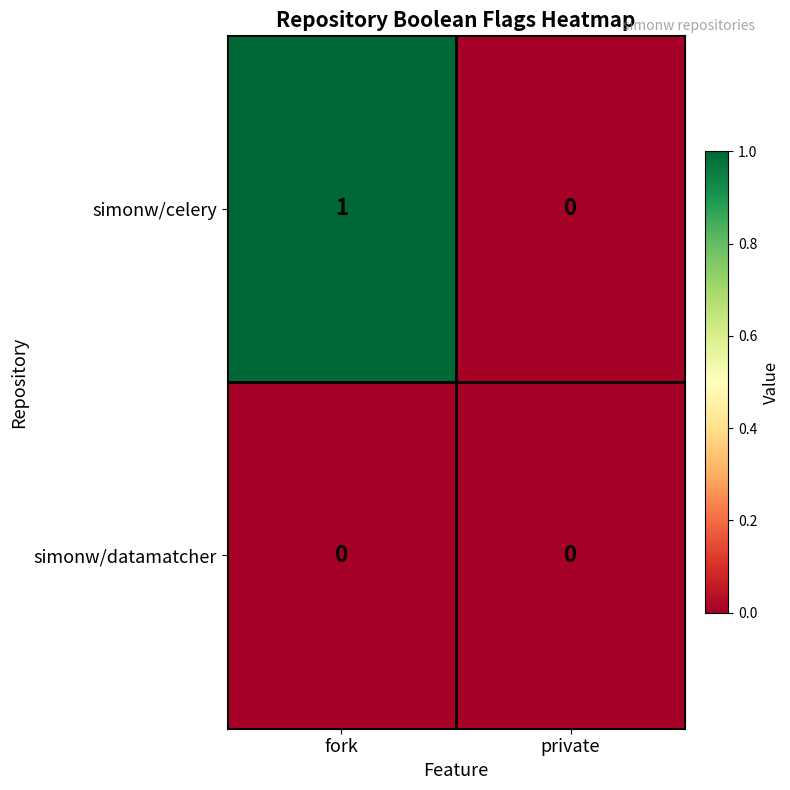

Reading left to right, transcribe all the data shown in this chart.

simonw/celery: fork=1	private=0
simonw/datamatcher: fork=0	private=0